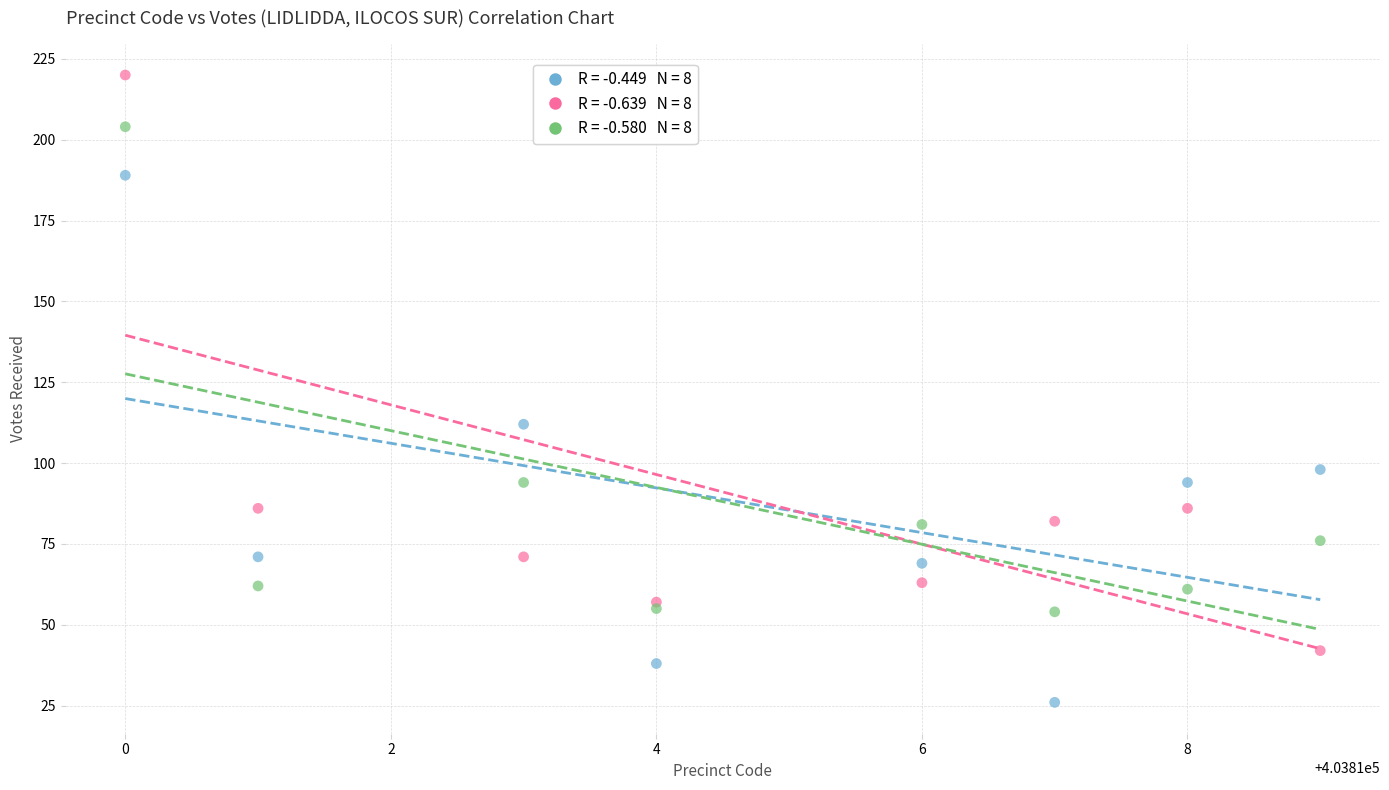

Across all series, what Y value is closest to 123?

112